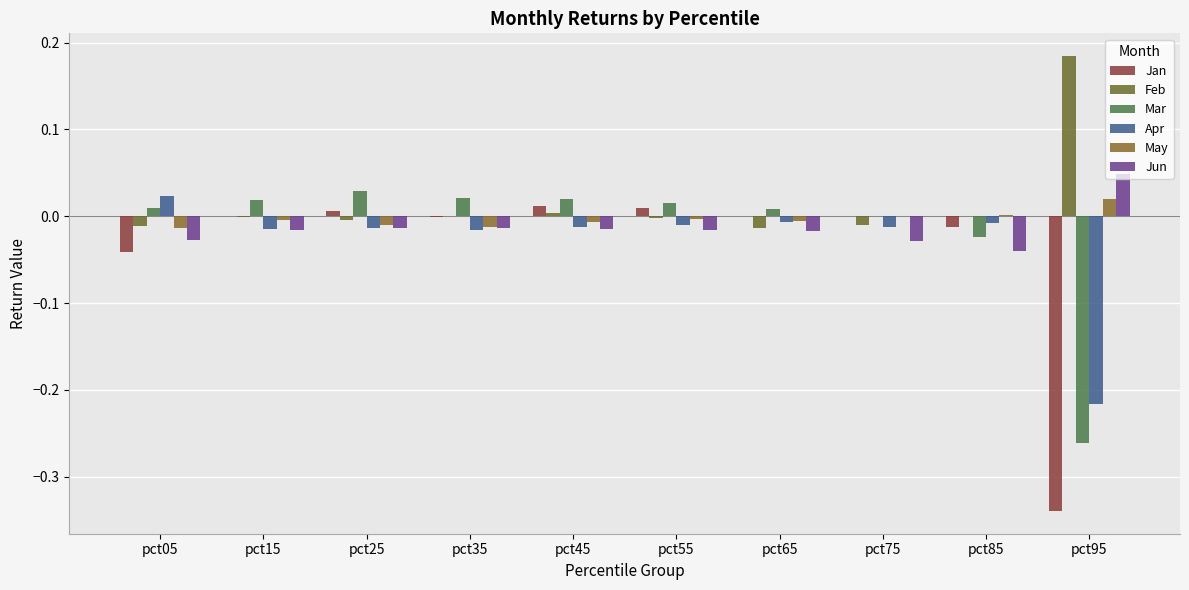

Which series changed the most between pct75 and pct95?

Jan